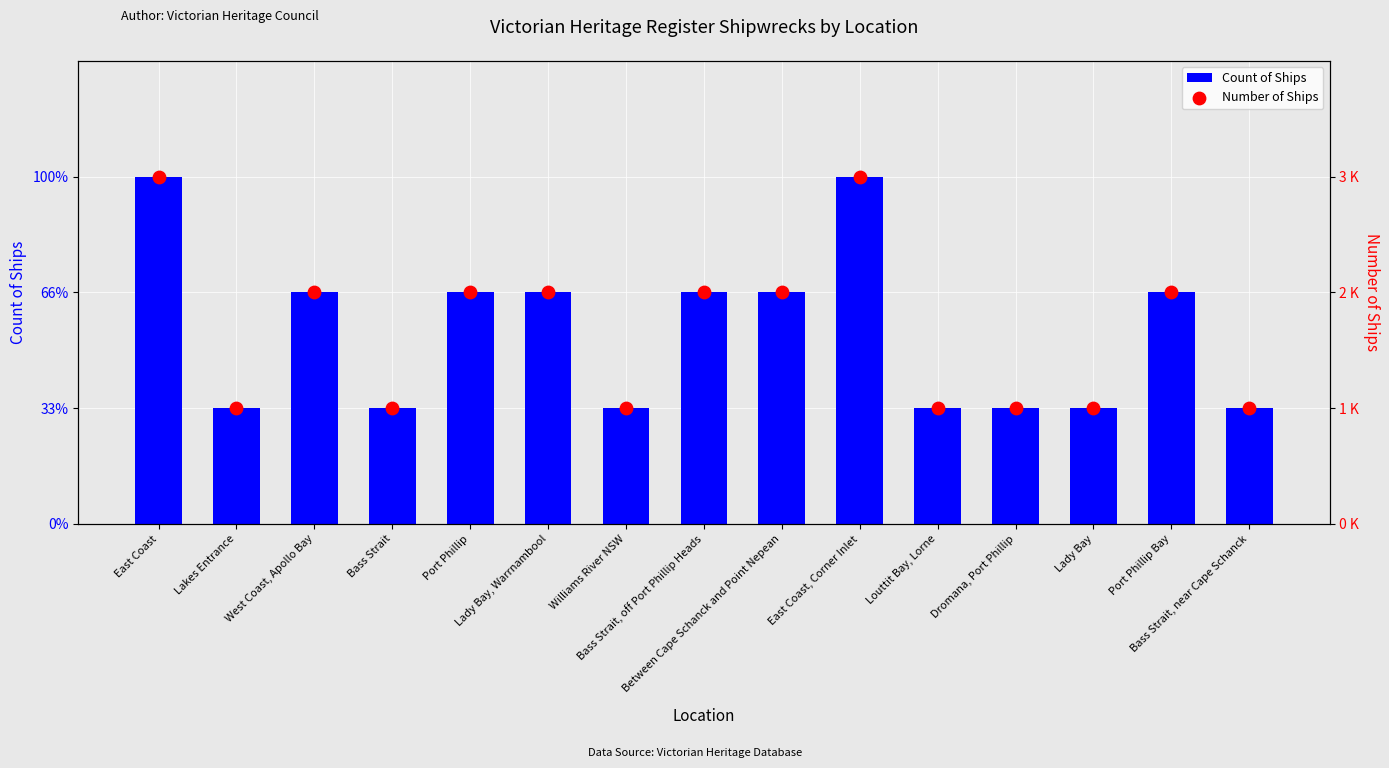

Which series contains the lowest Y value?

Count of Ships